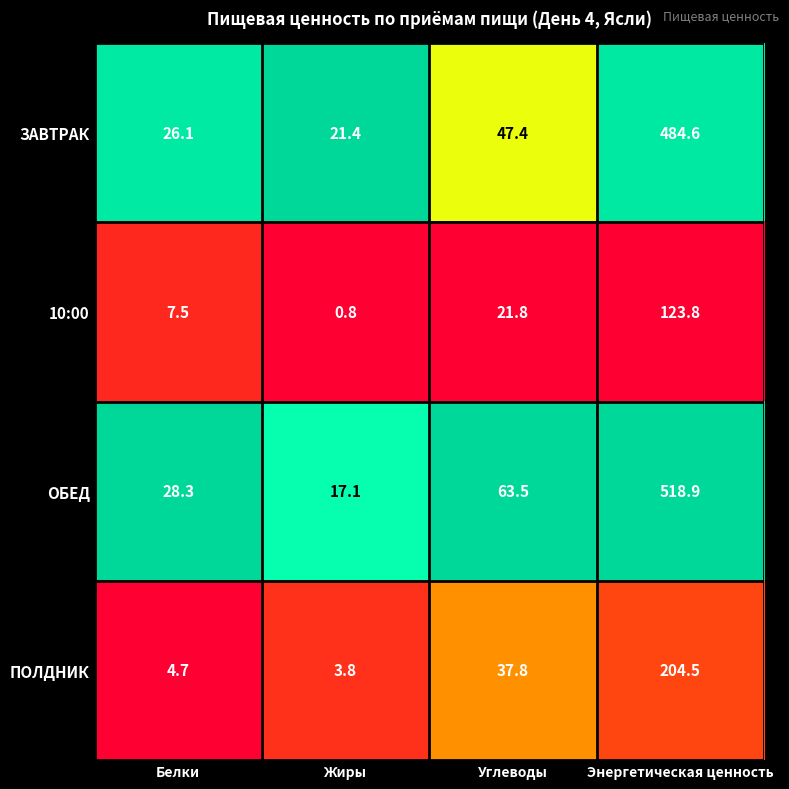

Reading right to left, transcribe all the data shown in this chart.

ЗАВТРАК: Энергетическая ценность=484.6	Углеводы=47.4	Жиры=21.4	Белки=26.1
10:00: Энергетическая ценность=123.8	Углеводы=21.8	Жиры=0.8	Белки=7.5
ОБЕД: Энергетическая ценность=518.9	Углеводы=63.5	Жиры=17.1	Белки=28.3
ПОЛДНИК: Энергетическая ценность=204.5	Углеводы=37.8	Жиры=3.8	Белки=4.7